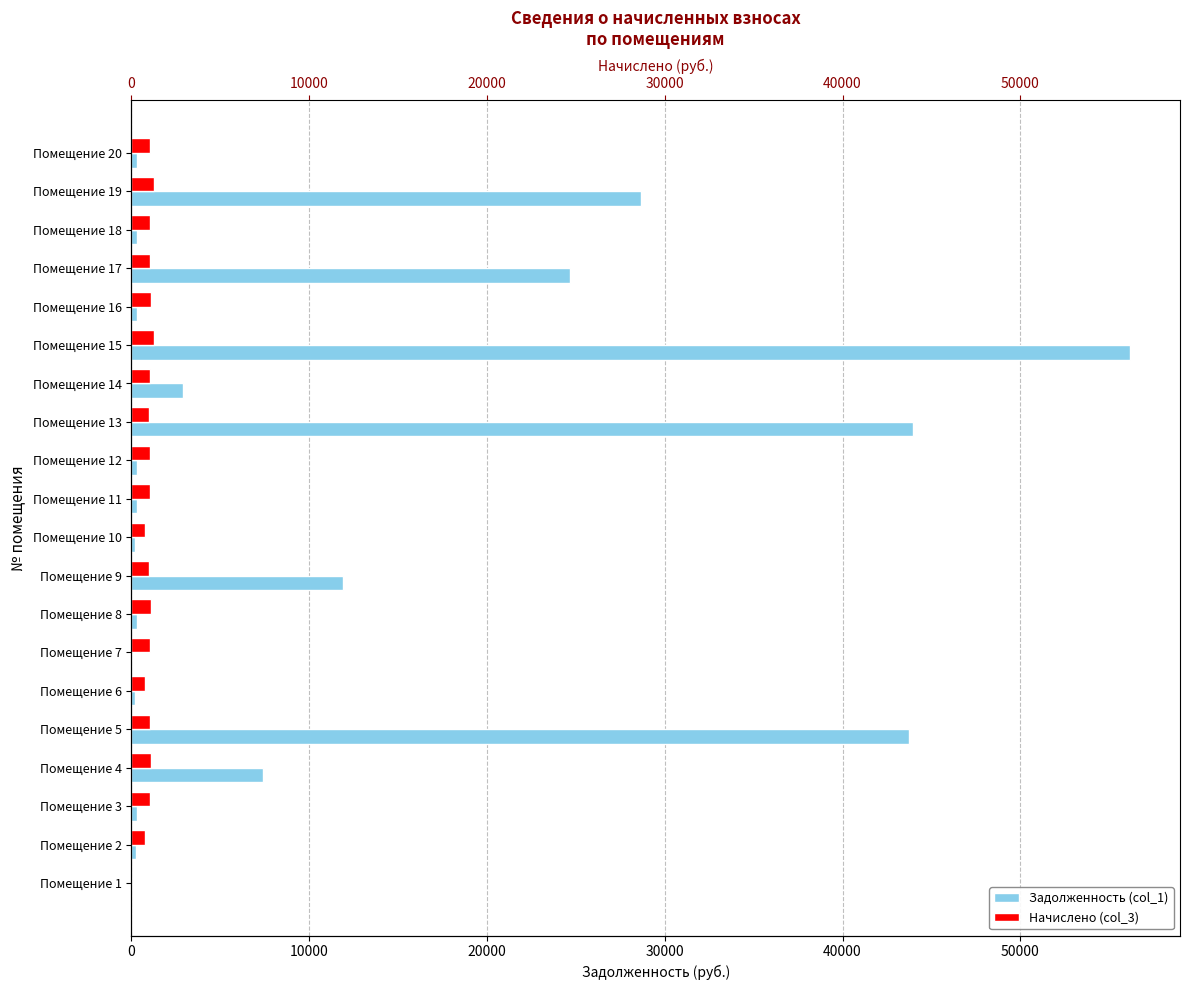

What is the highest value of the Начислено (col_3) series?

1290.8